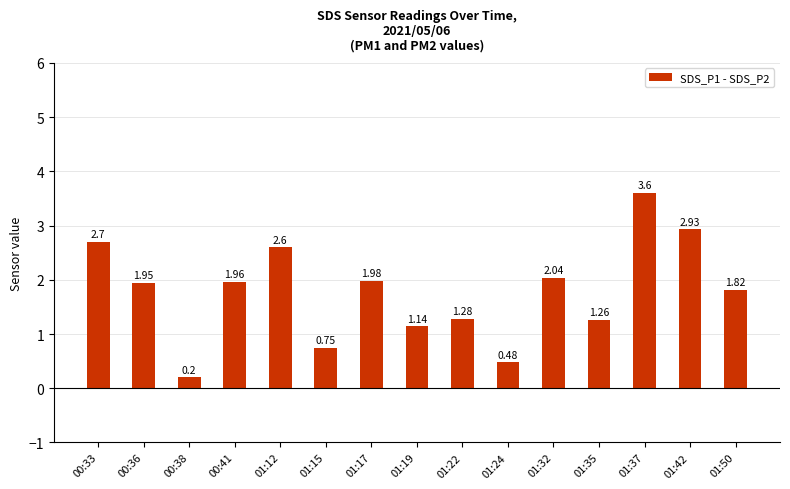

Is it true that the value at 00:36 is 3.4?

False